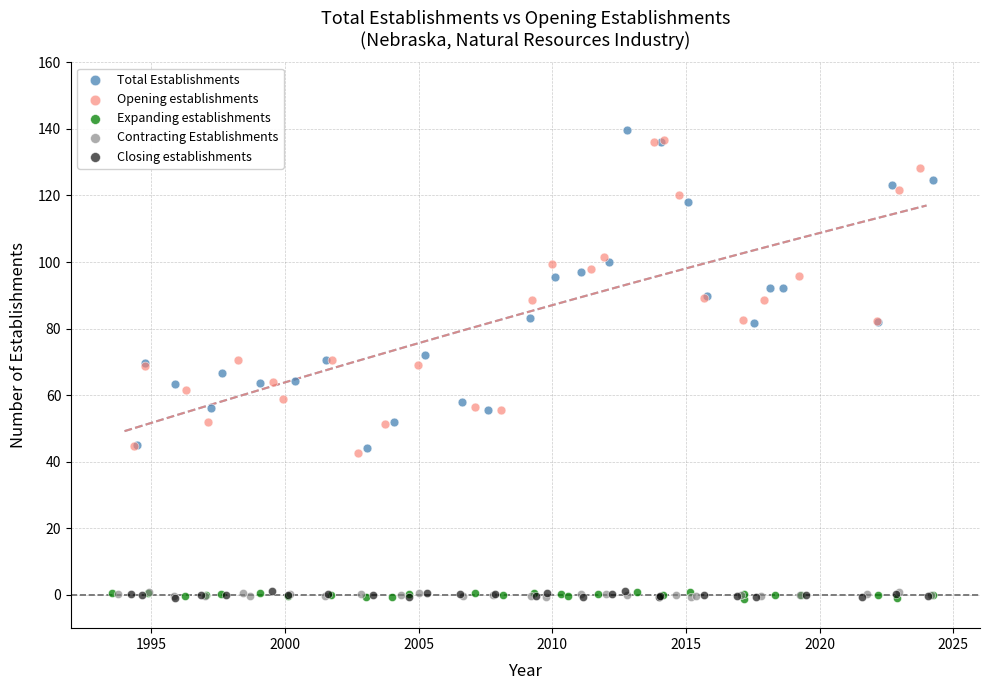

What are all the series names shown in the legend?

Total Establishments, Opening establishments, Expanding establishments, Contracting Establishments, Closing establishments